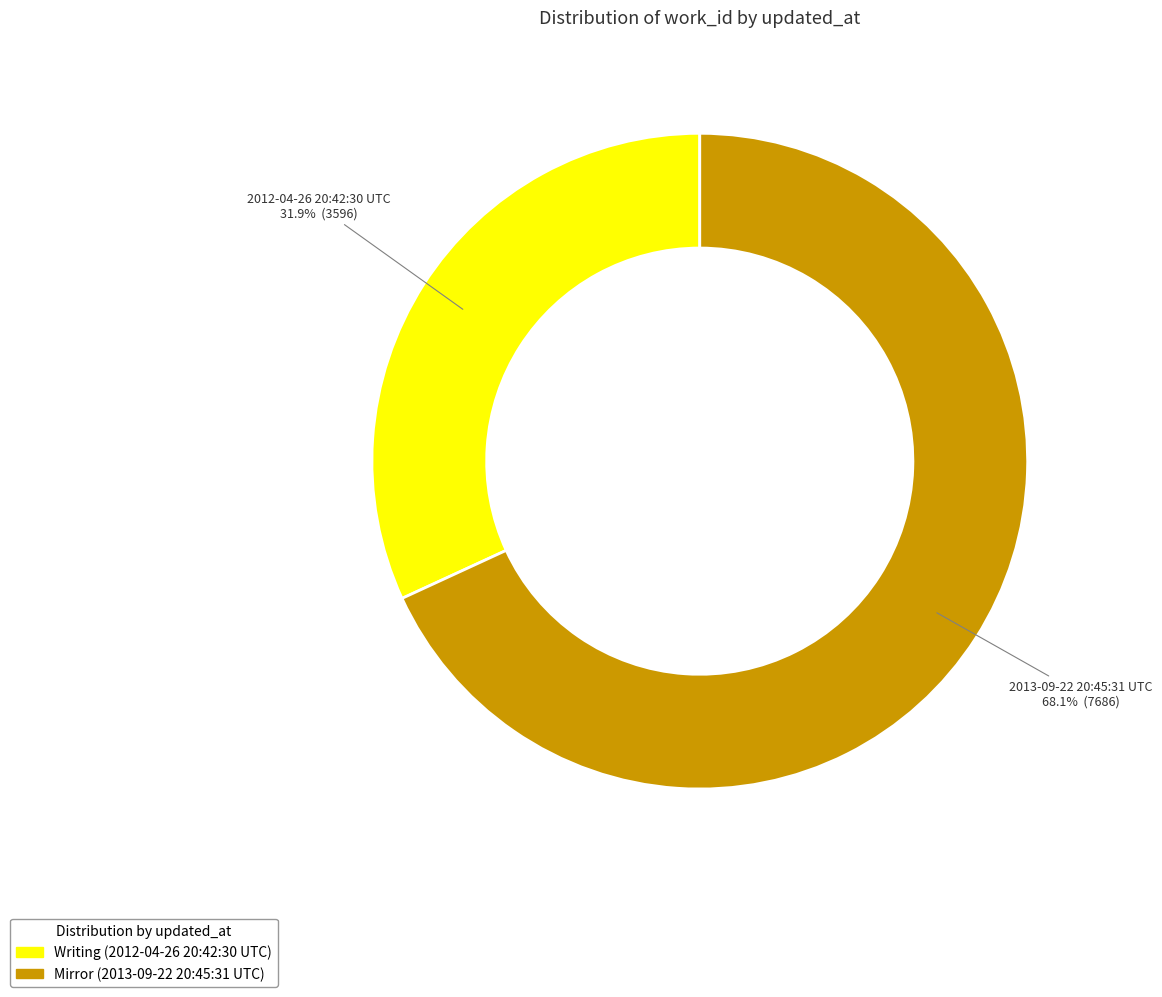

How many slices are in this pie chart?

2